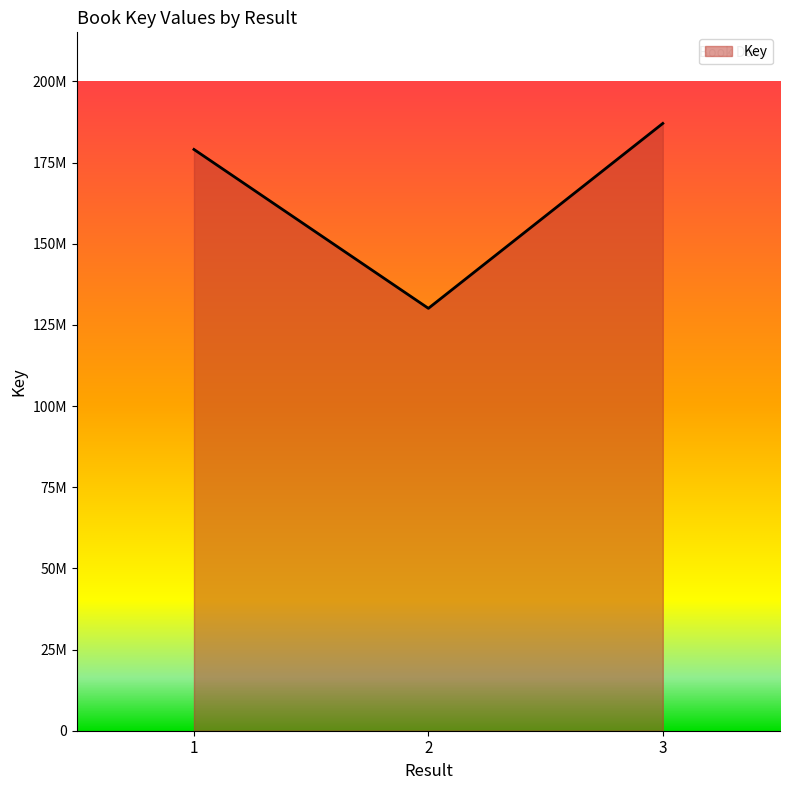

Is this an area chart (filled region under the line)?

Yes